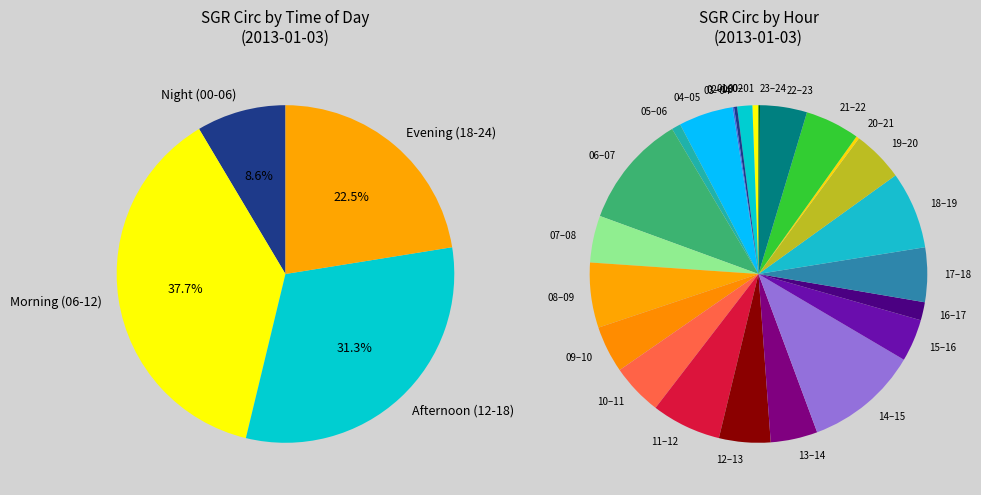

Which slice is the smallest?

03:00-04:00